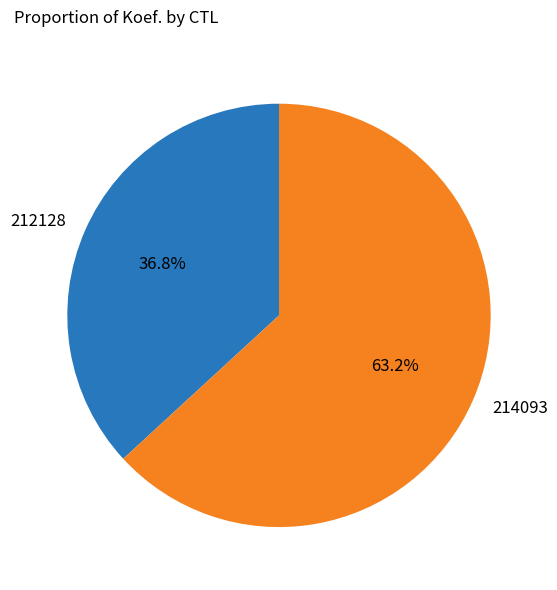

Is there a majority slice in this chart?

Yes